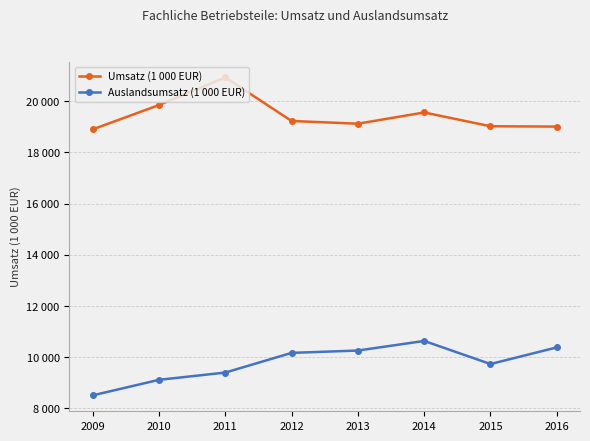

What value does the Umsatz (1 000 EUR) series have at 2014, to the nearest 10?

19562320